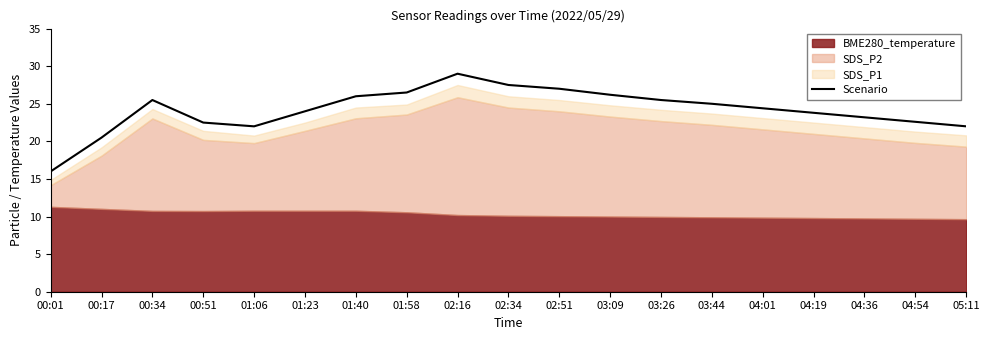

Approximately how many times larger is the value at 00:51 compared to 01:23?

0.9